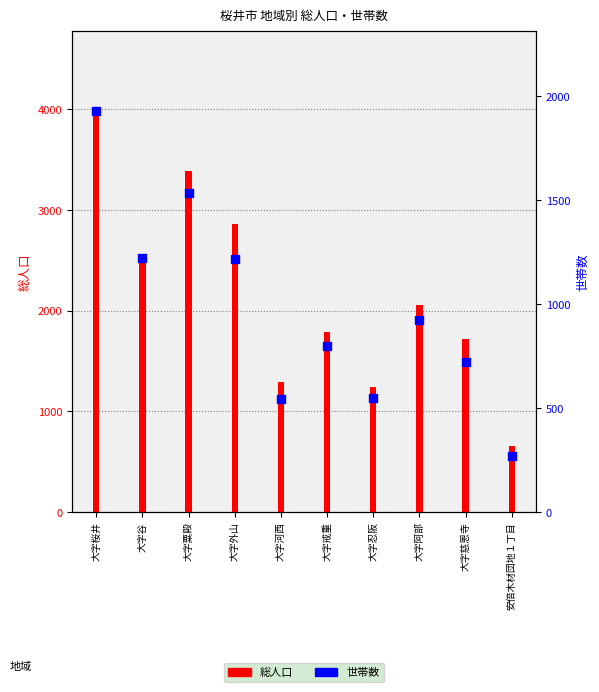

Is the value of 総人口 at 安倍木材団地１丁目 greater than the value of 世帯数 at 大字阿部?

No